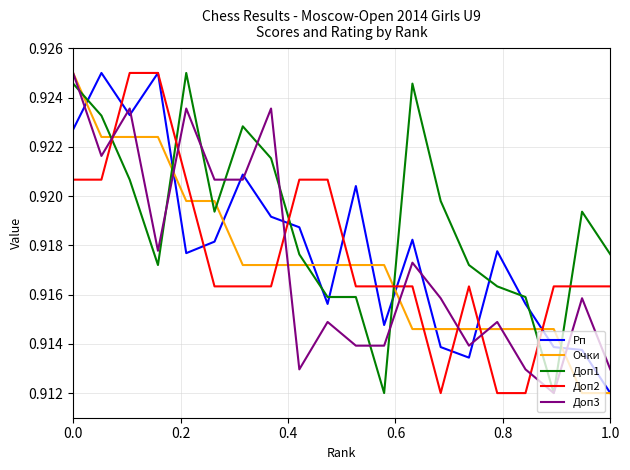

Does the chart have visible grid lines?

Yes